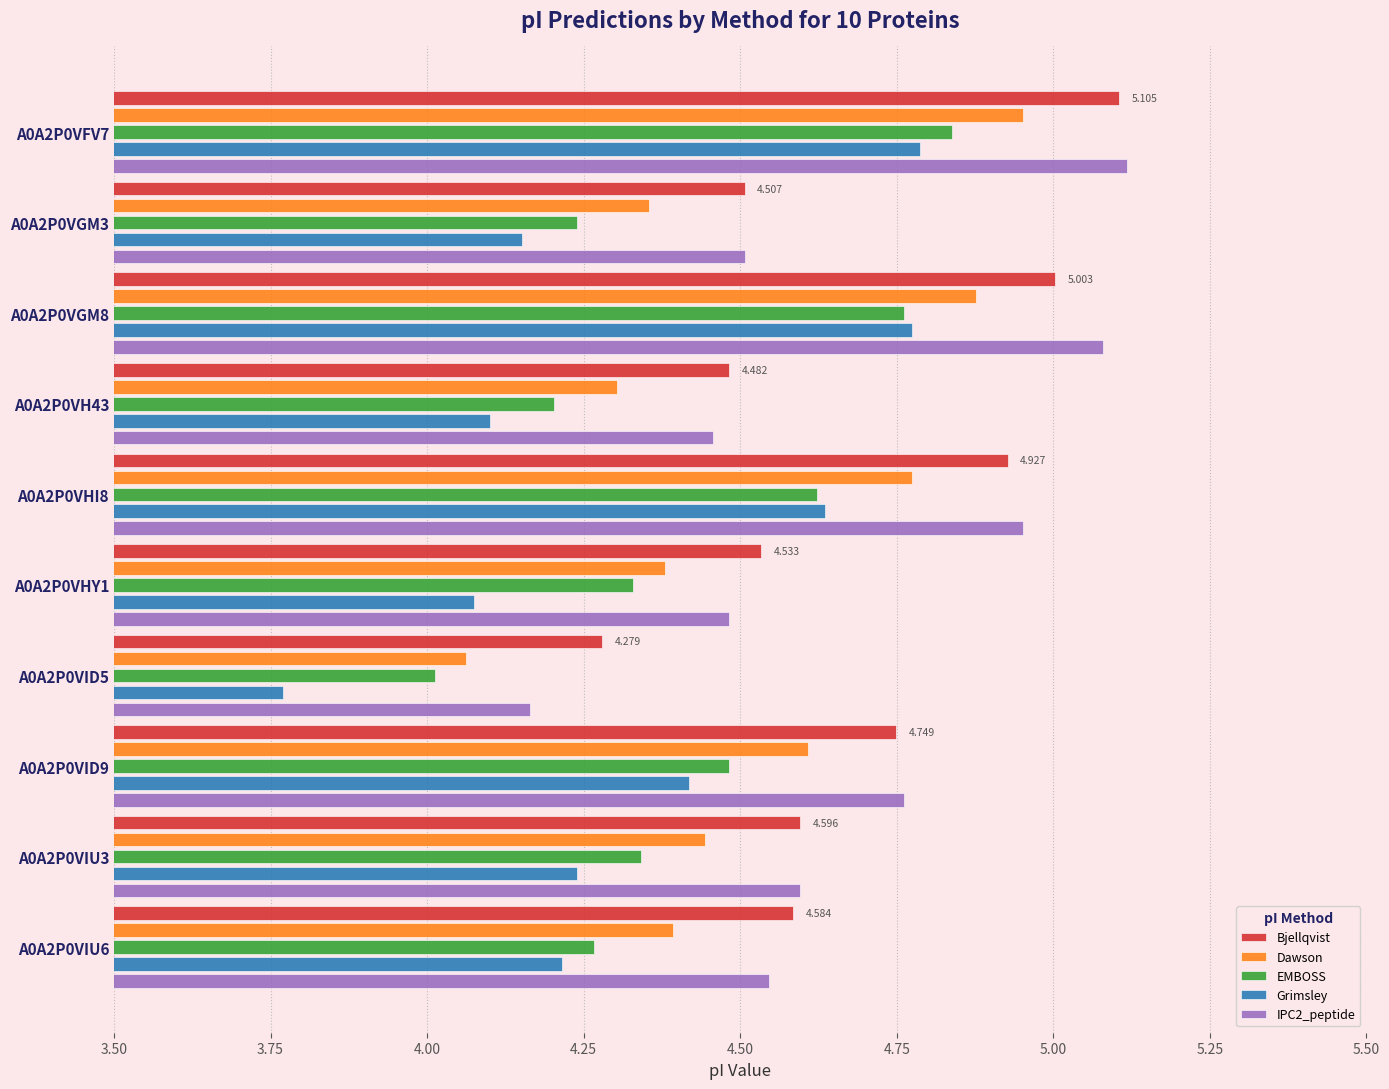

Which series has the largest range (max minus min)?

Grimsley